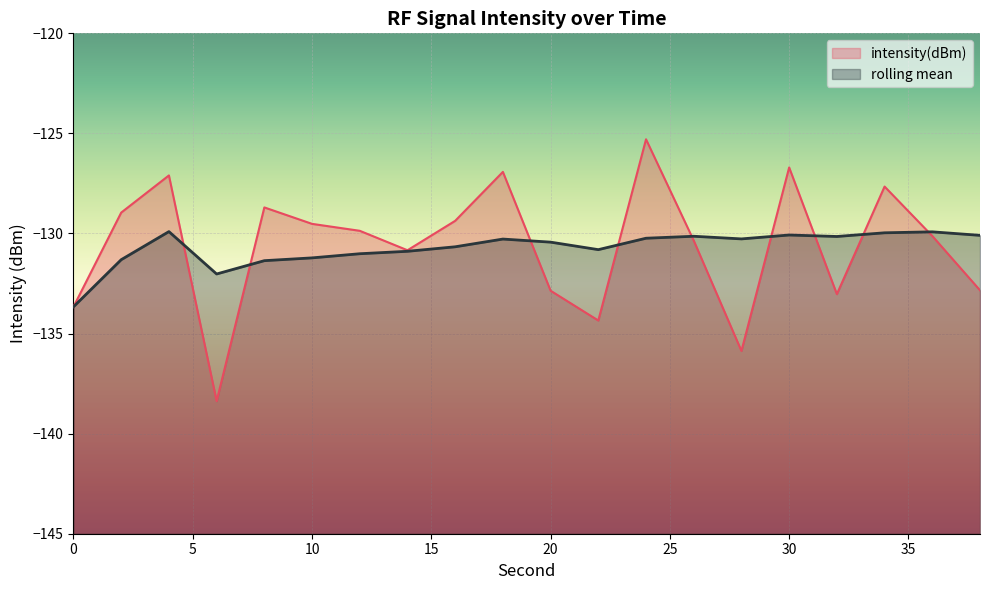

What are all the series names shown in the legend?

intensity(dBm), rolling mean